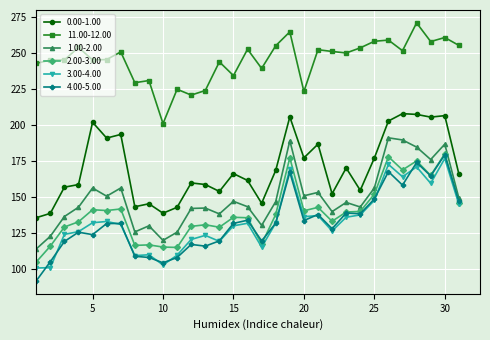

What is the value of the 2.00-3.00 point at the 28th from the left?

175.0